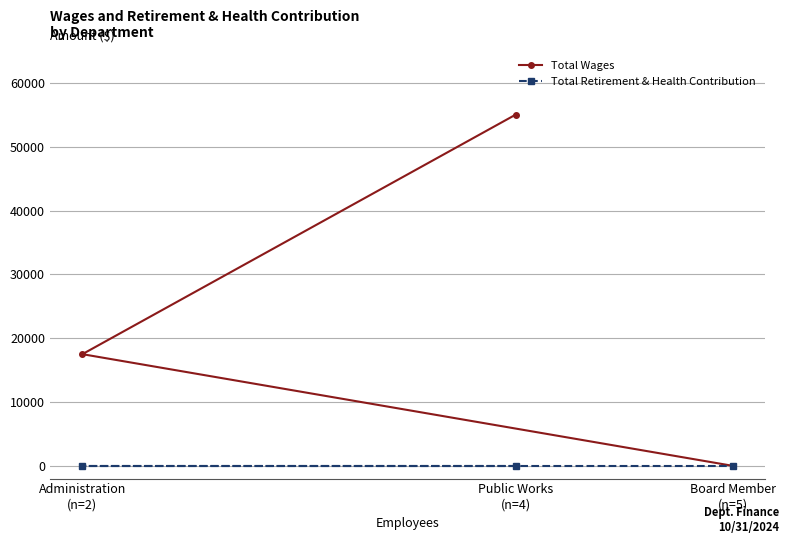

At which label is Total Wages closest to 27530?

Administration
(n=2)